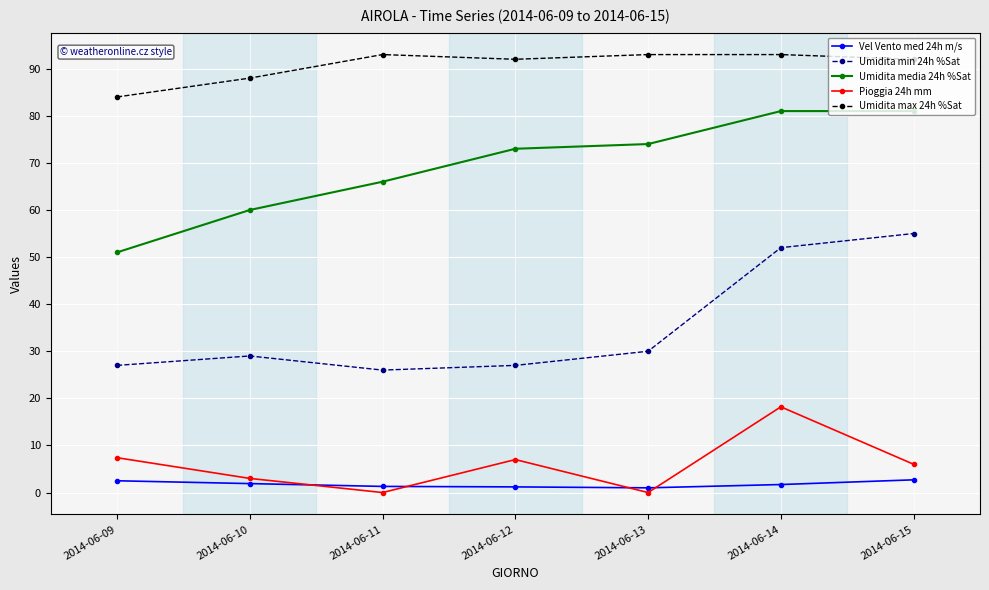

Which series has the largest range (max minus min)?

Umidita media 24h %Sat